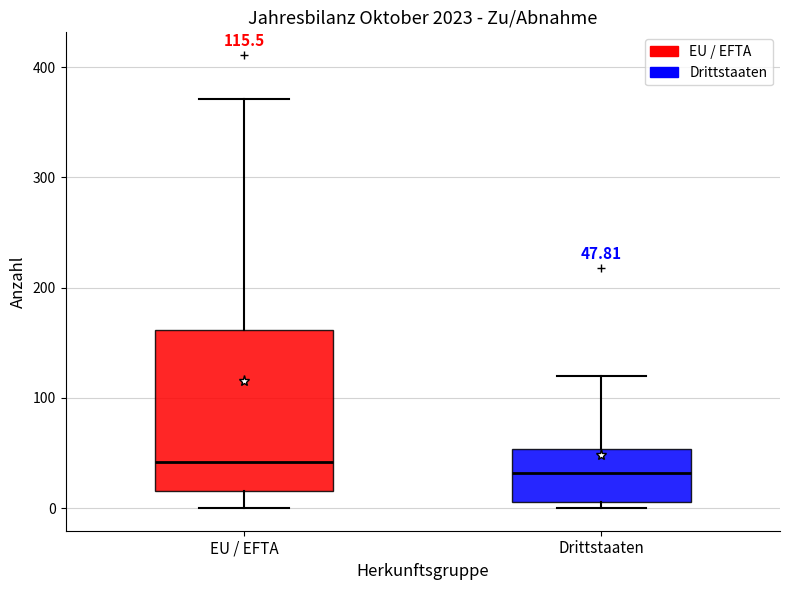

Which box has the highest median line?

EU / EFTA